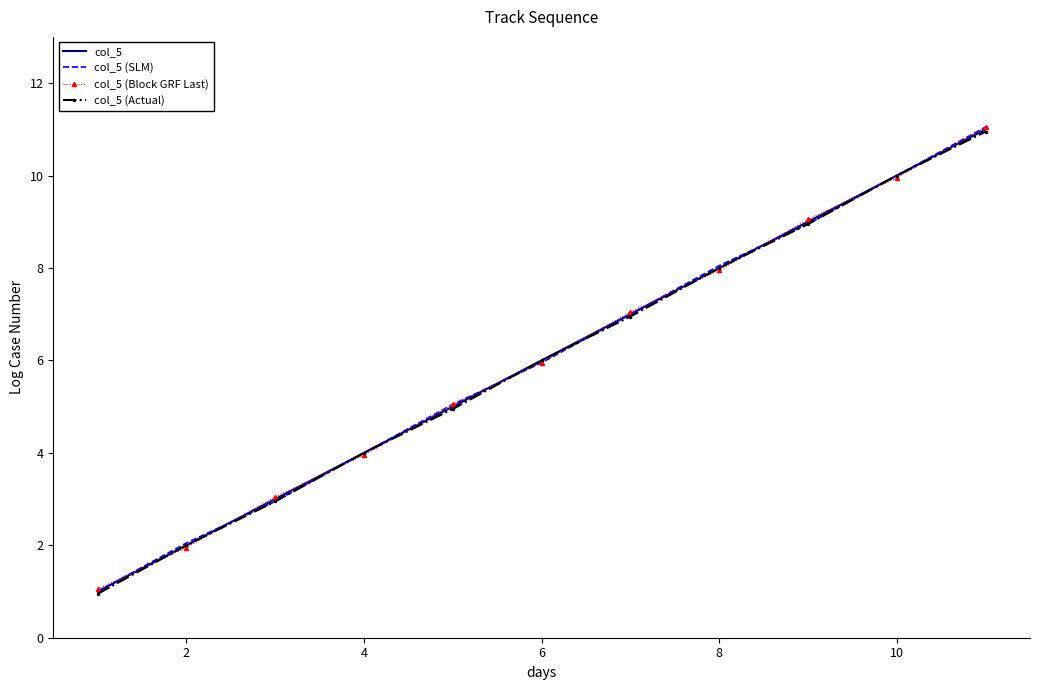

Which series has the largest range (max minus min)?

col_5 (SLM)